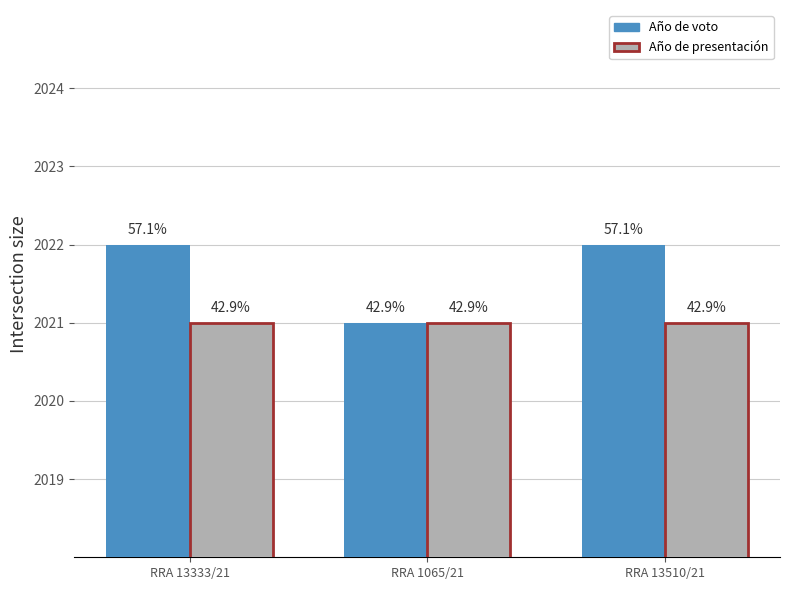

Which series has the largest total across all categories?

Año de voto